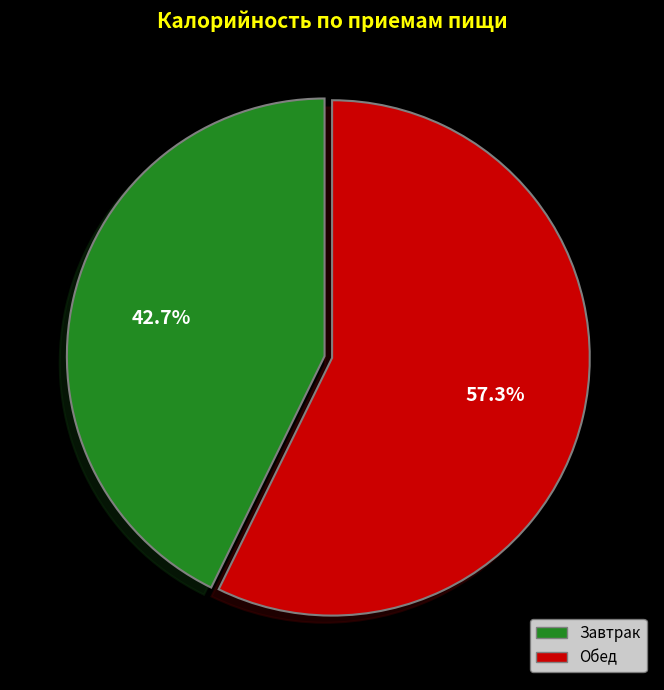

To the nearest percent, what percentage of the pie is Обед?

57%